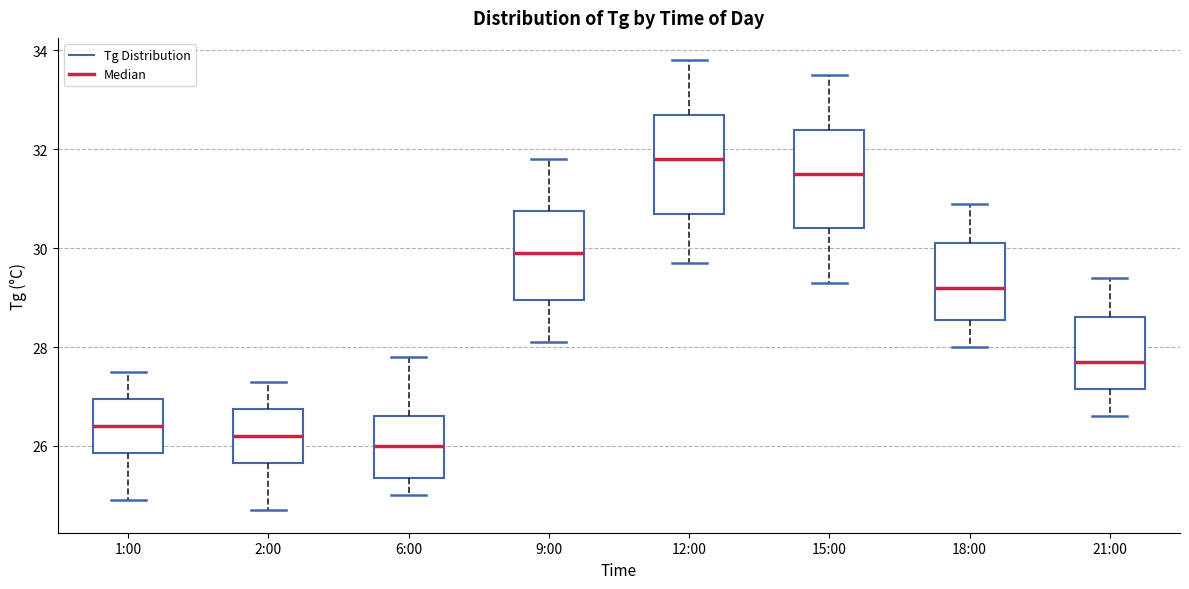

Reading left to right, transcribe this box plot: for each box, give where its median line is, the range the box spans, and where its two whiskers end, as read against the y-axis. The values are not printed on the chart, so give them approximately, as read against the axis.

1:00: median 26.4, box 25.8 to 27.0, whiskers 25.0 to 27.6
2:00: median 26.2, box 25.6 to 26.8, whiskers 24.8 to 27.4
6:00: median 26.0, box 25.4 to 26.6, whiskers 25.0 to 27.8
9:00: median 30.0, box 29.0 to 30.8, whiskers 28.2 to 31.8
12:00: median 31.8, box 30.8 to 32.8, whiskers 29.8 to 33.8
15:00: median 31.6, box 30.4 to 32.4, whiskers 29.4 to 33.6
18:00: median 29.2, box 28.6 to 30.2, whiskers 28.0 to 31.0
21:00: median 27.8, box 27.2 to 28.6, whiskers 26.6 to 29.4